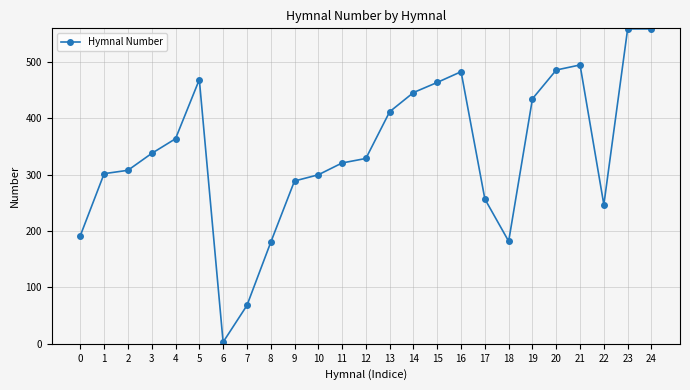

Does the chart display data point markers on the line(s)?

Yes